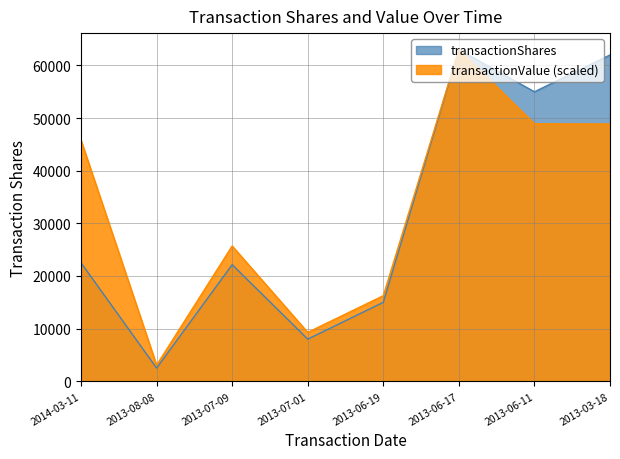

What is the label of the 1st point from the right?

2013-03-18